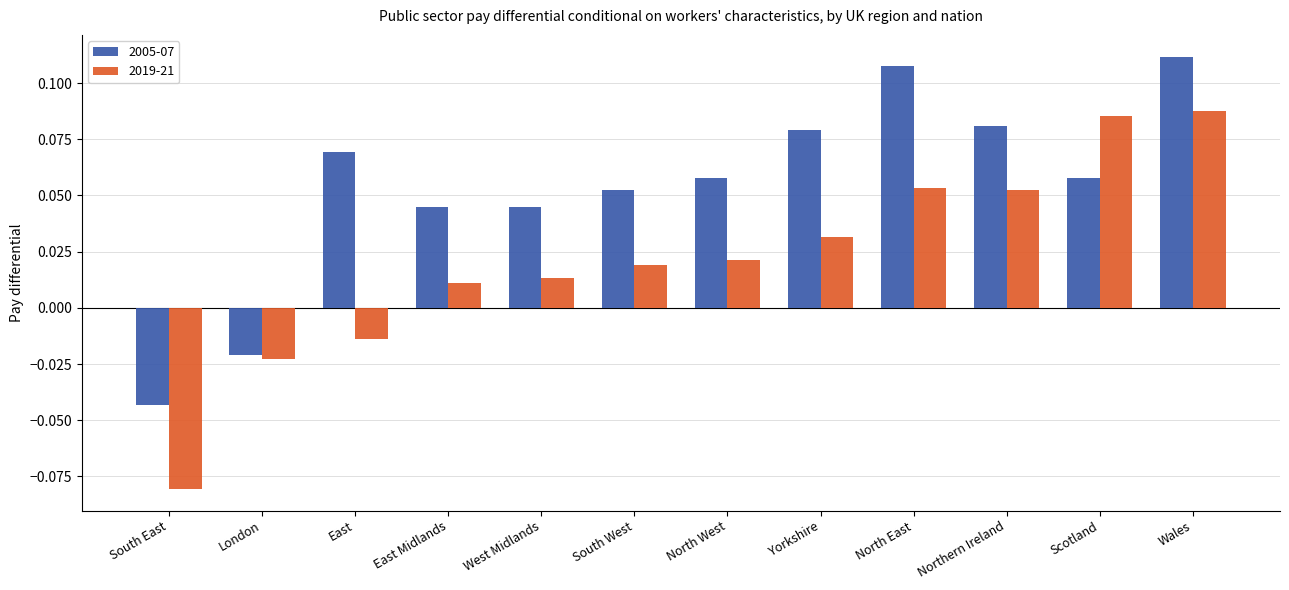

At which label does 2005-07 first exceed 0?

East